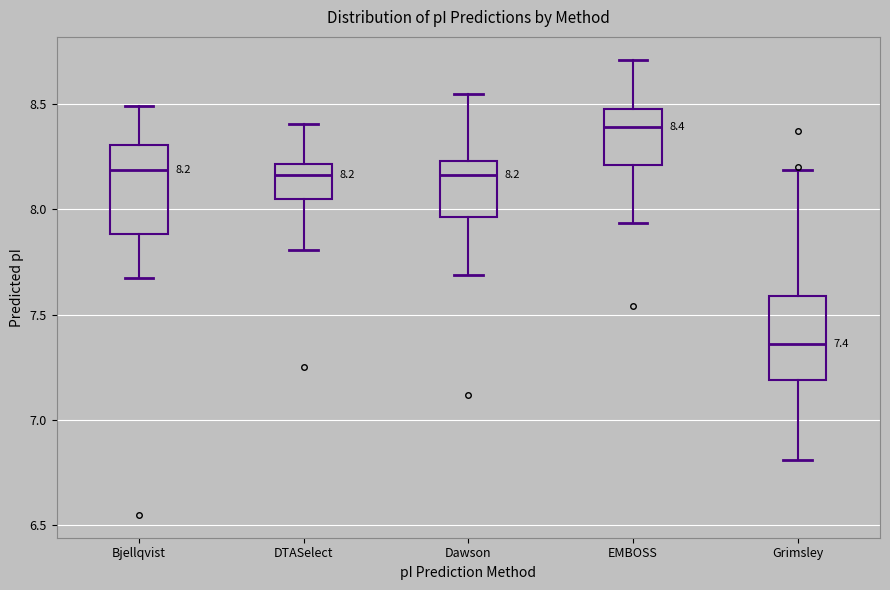

Which box has the highest median line?

EMBOSS